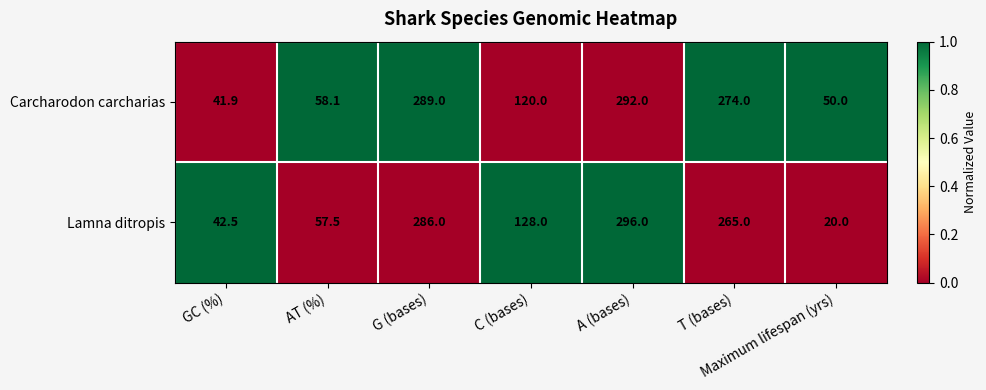

The Carcharodon carcharias series shows 120.0 at C (bases). True or false?

True